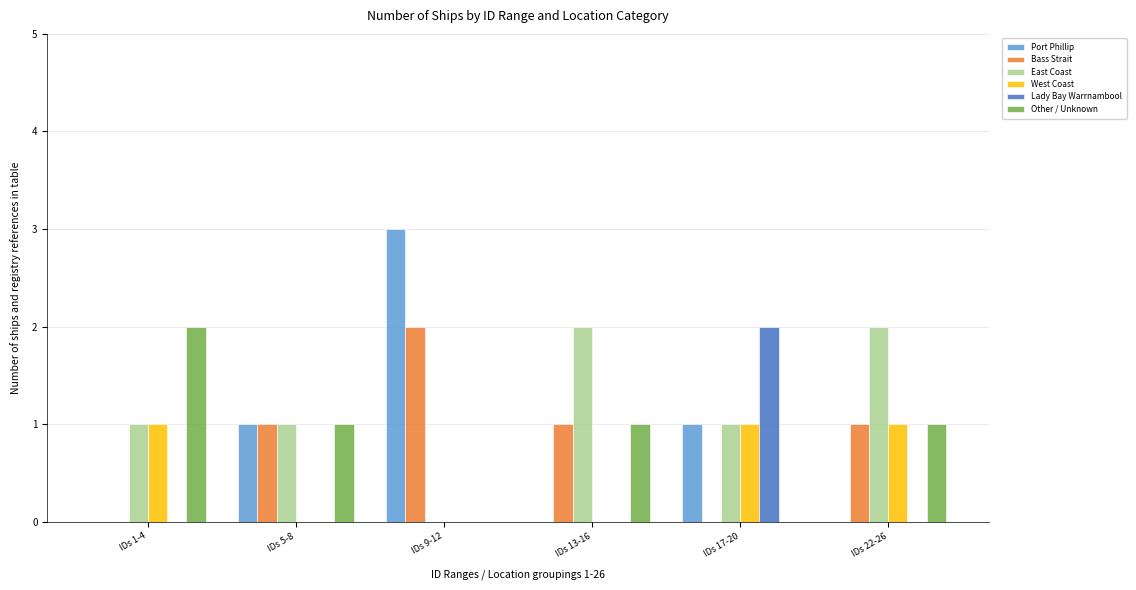

What is the sum of all Bass Strait values?

5